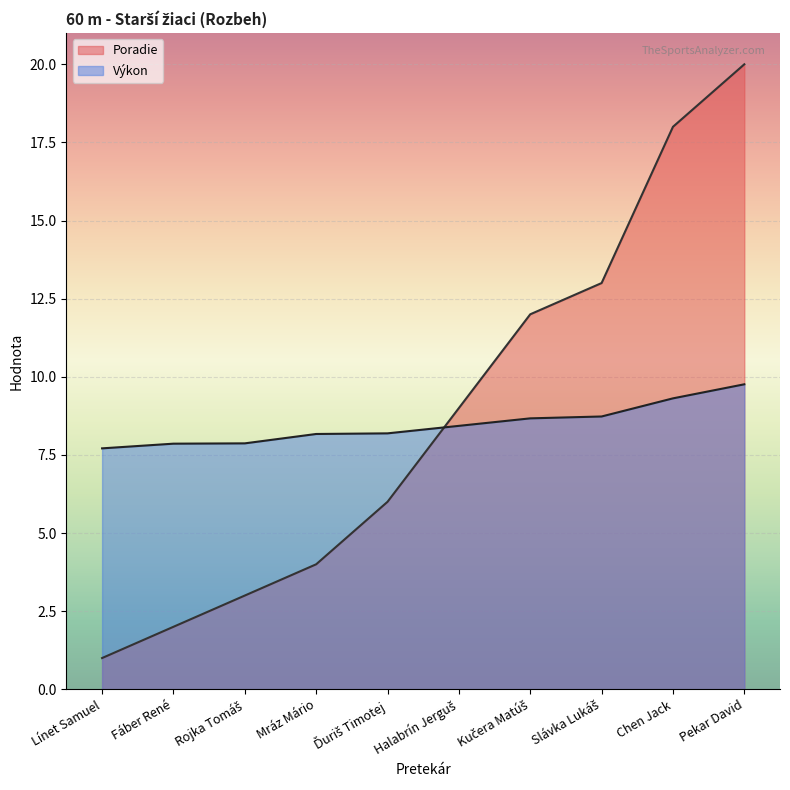

After their last crossing, which series has the higher values: Poradie or Výkon?

Poradie